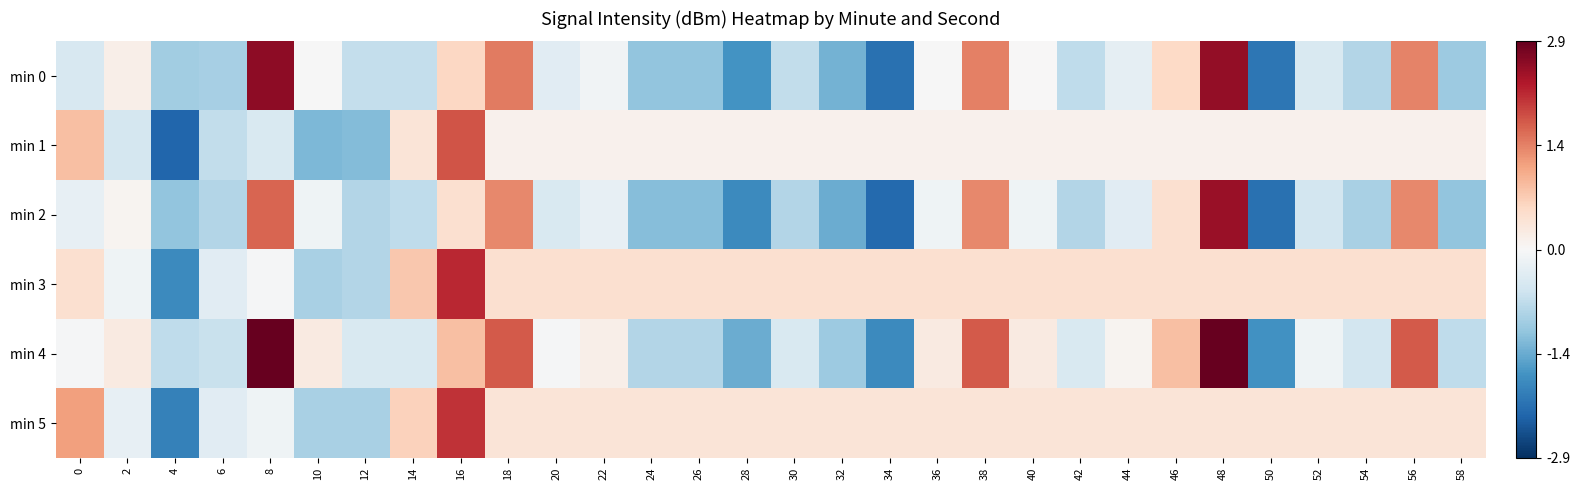

What is the total value across all series at 26?

-2.2